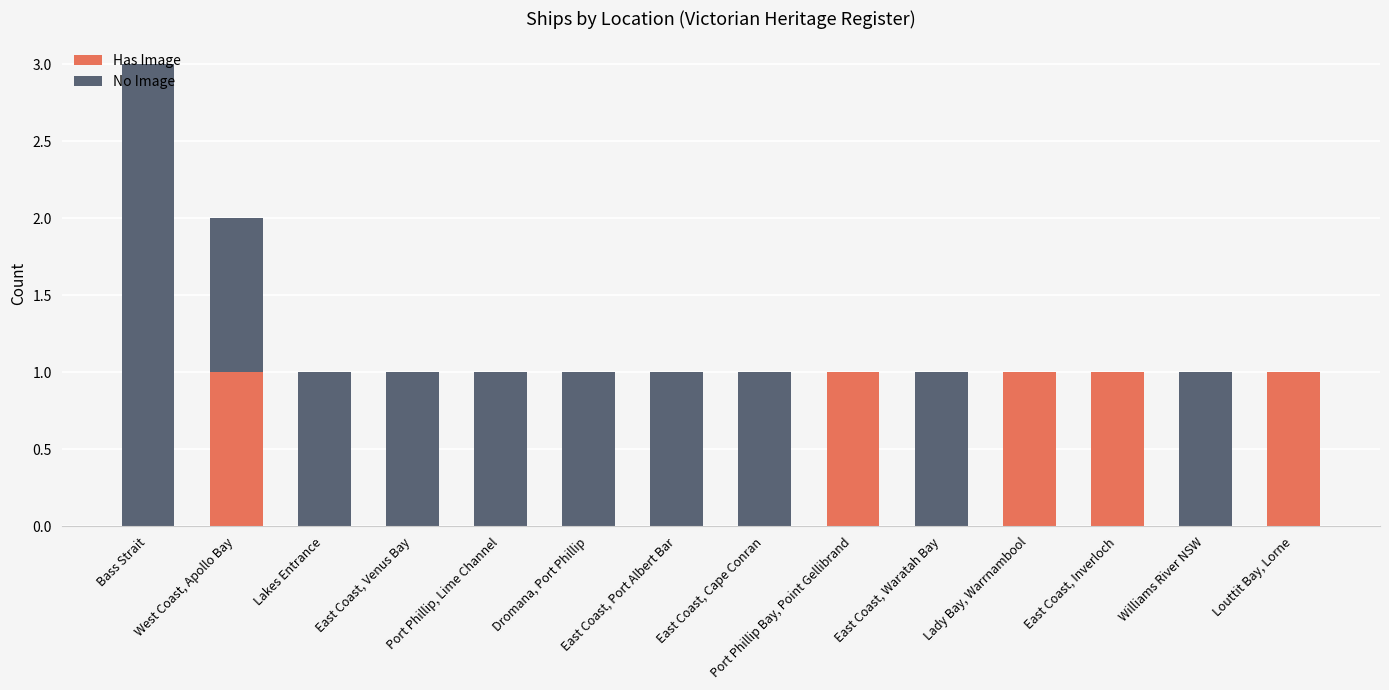

True or false: Has Image has a value of 0 at East Coast, Port Albert Bar.

True